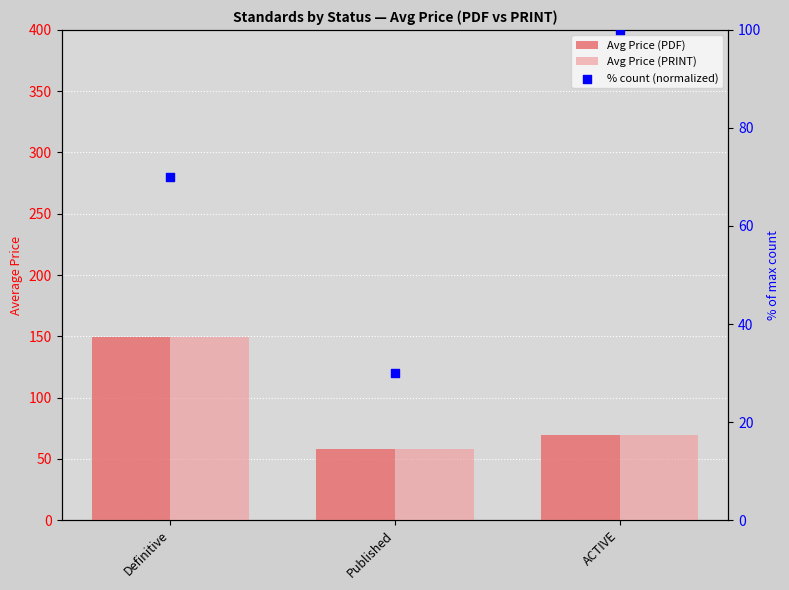

What are all the series names shown in the legend?

Avg Price (PDF), Avg Price (PRINT), % count (normalized)